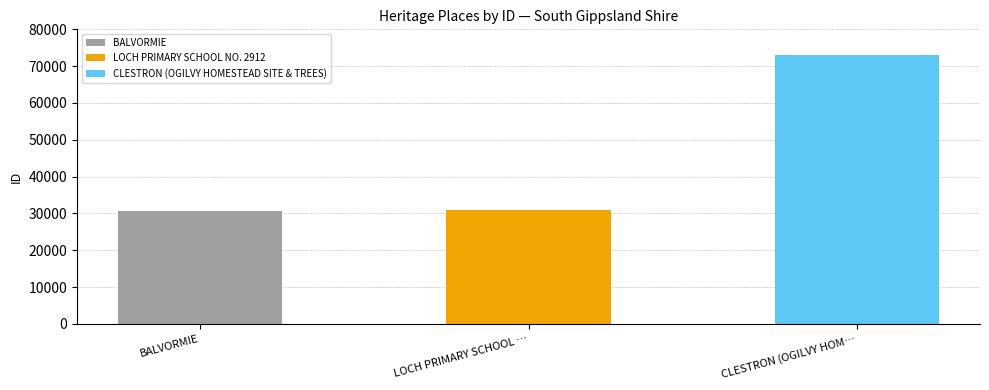

Reading left to right, list all the values displayed in this chart.

BALVORMIE=30556	LOCH PRIMARY SCHOOL NO. 2912=30882	CLESTRON (OGILVY HOMESTEAD SITE & TREES)=73061